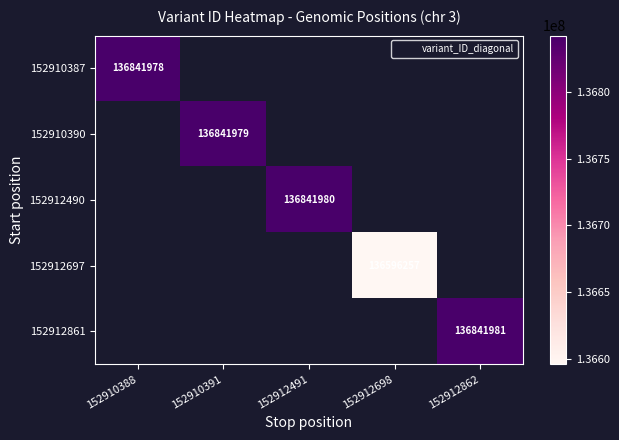

At how many categories does at least one series exceed 136620960?

4